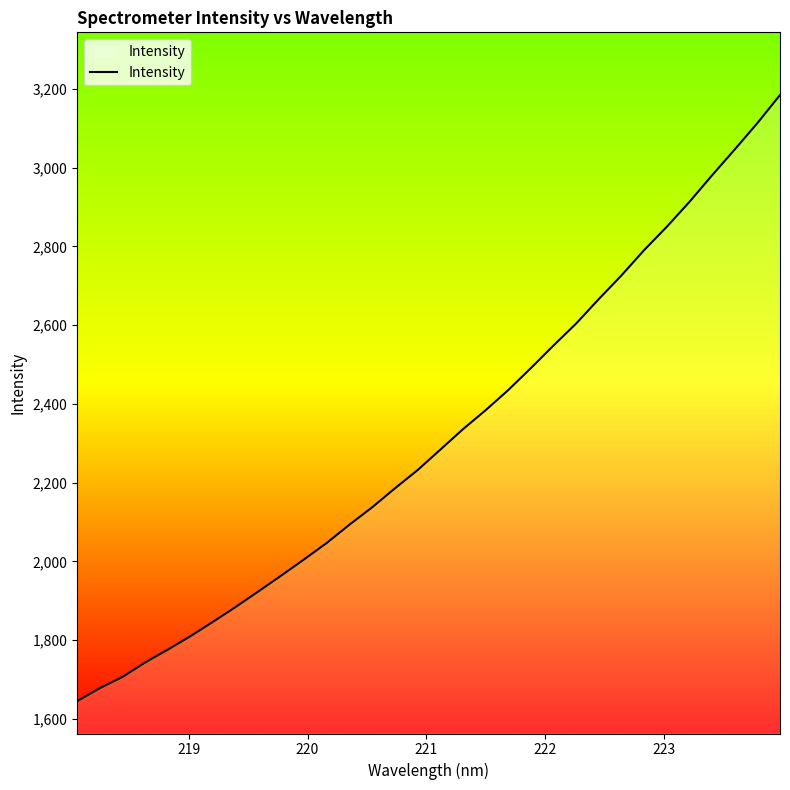

What is the minimum value shown in the chart?

1645.1